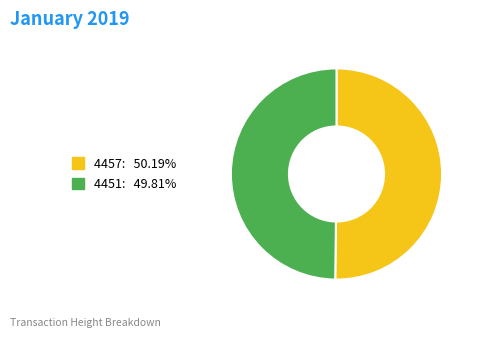

Is it true that 4457 is 64% of the pie?

False